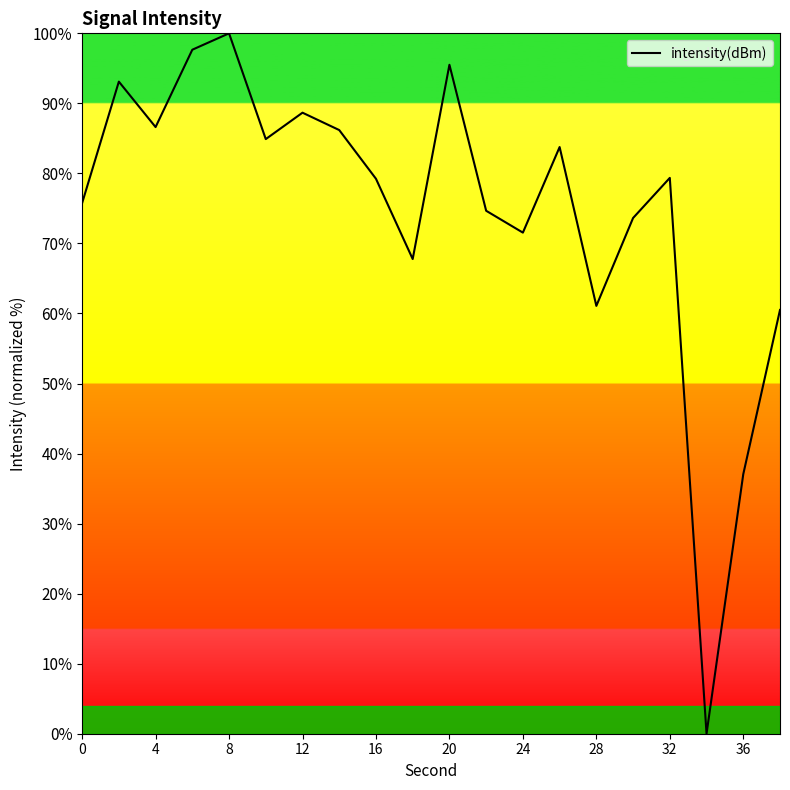

What is the greatest value displayed?

100.0